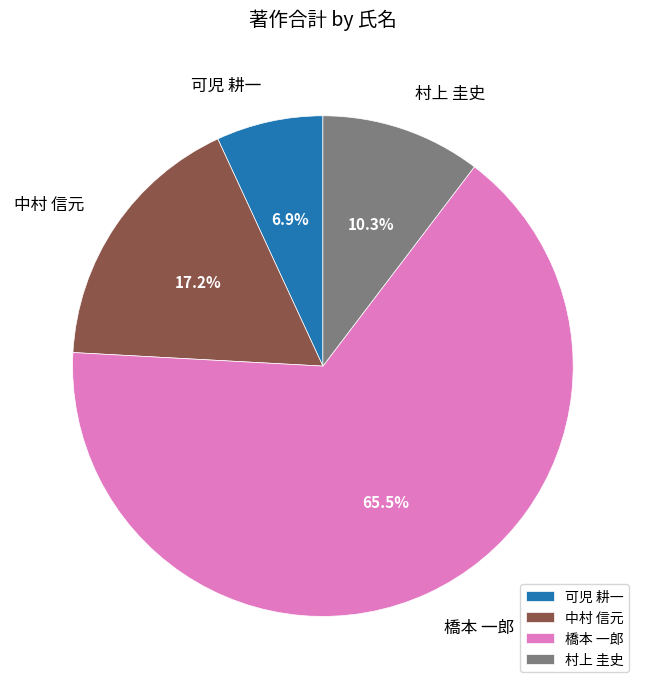

Rank the categories by value from lowest to highest.

可児 耕一, 村上 圭史, 中村 信元, 橋本 一郎